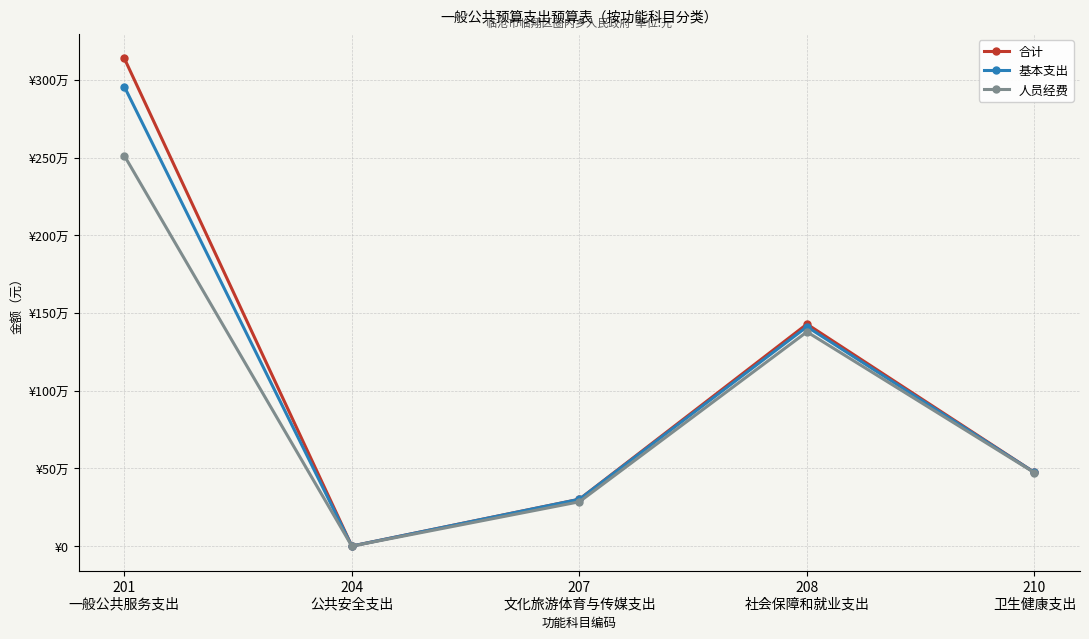

True or false: 人员经费 and 合计 cross at least once.

False